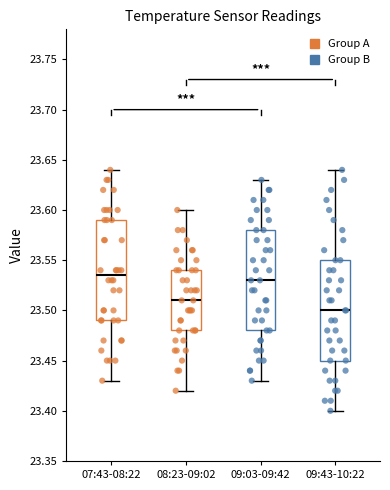

Reading left to right, read every box against the y-axis: the position of its median line, the range the box covers, and the ends of its whiskers. The values are not printed on the chart, so give them approximately, as read against the axis.

07:43-08:22: median 23.535, box 23.490 to 23.590, whiskers 23.430 to 23.640
08:23-09:02: median 23.510, box 23.480 to 23.540, whiskers 23.420 to 23.600
09:03-09:42: median 23.530, box 23.480 to 23.580, whiskers 23.430 to 23.630
09:43-10:22: median 23.500, box 23.450 to 23.550, whiskers 23.400 to 23.640